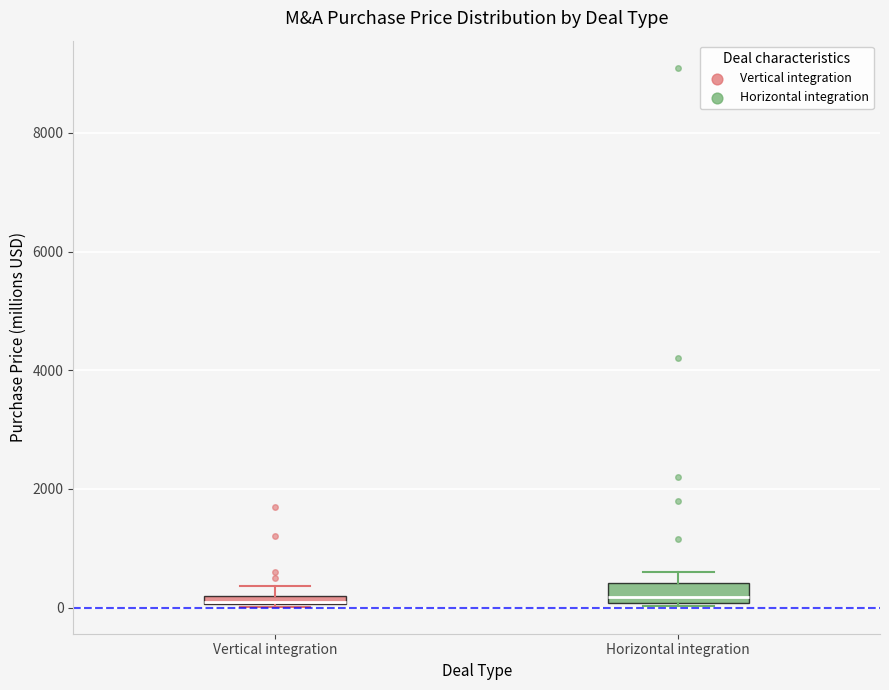

Where is the upper edge of the box for Horizontal integration on the y-axis? The values are not printed on the chart, so give them approximately, as read against the axis.

400